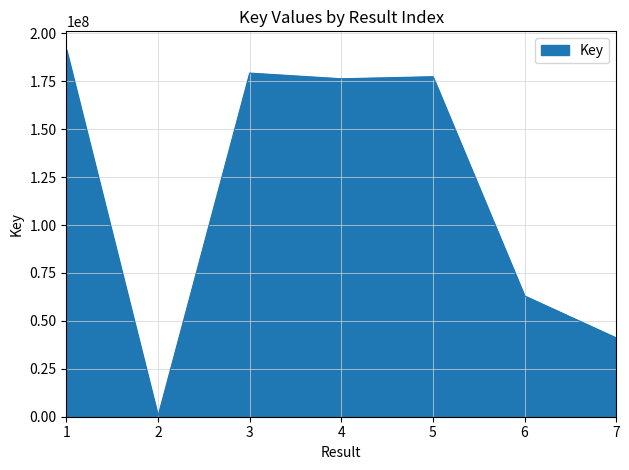

Approximately how many times larger is the value at 5 compared to 7?

4.3